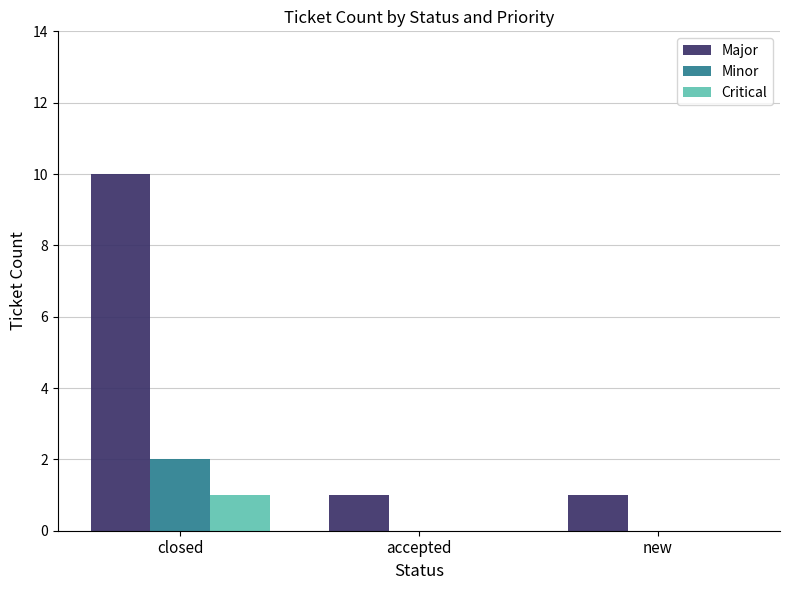

What is the sum of the Major values at new and accepted?

2